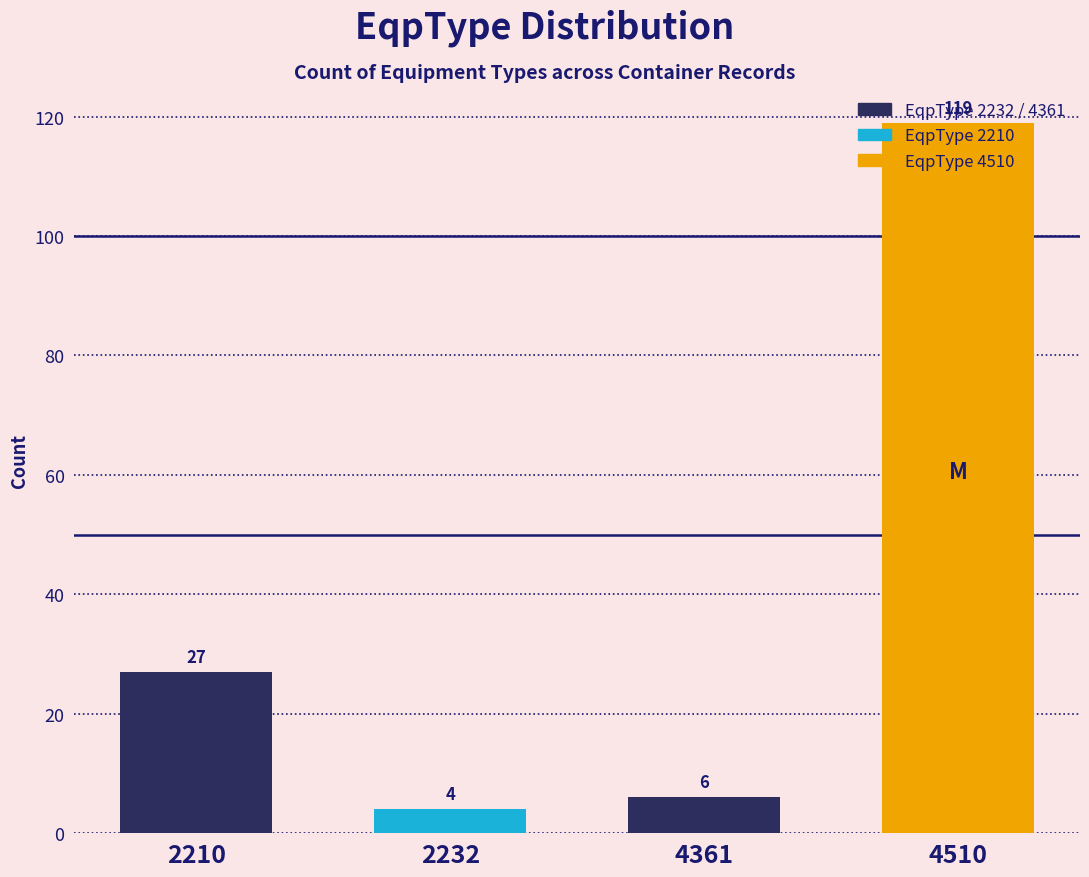

What is the difference between the second highest and minimum values?

23